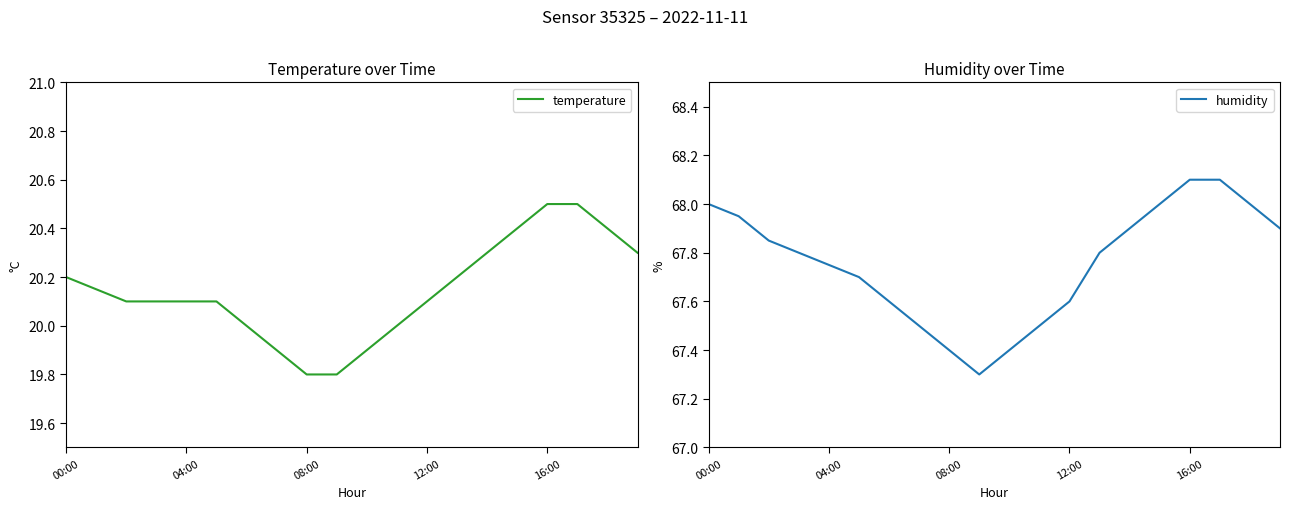

How many data points does each series have?

20